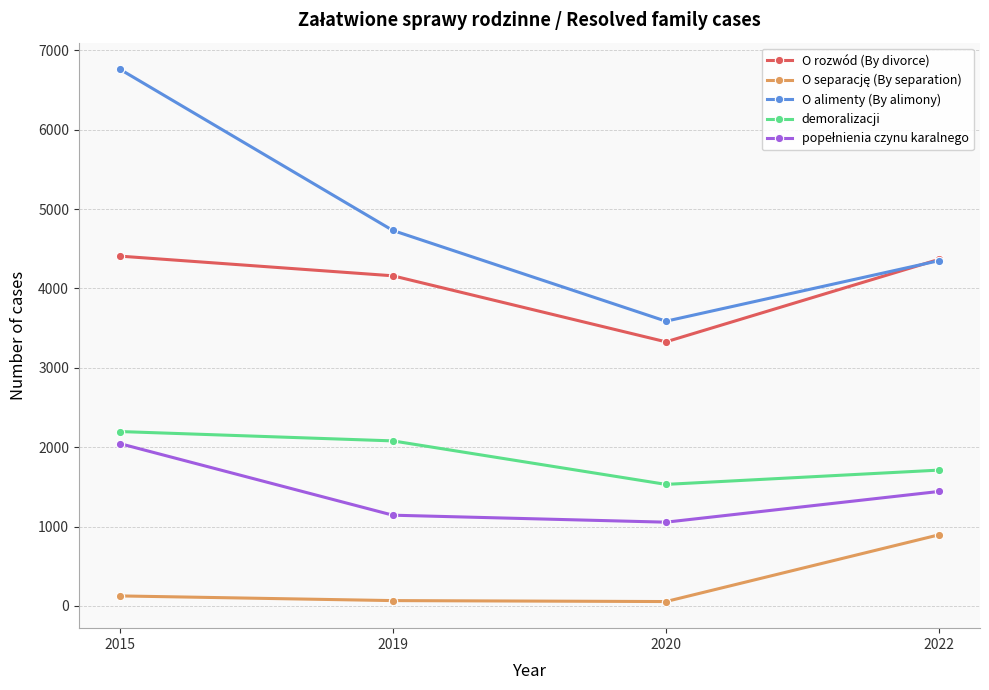

At how many categories does at least one series exceed 1256?

4